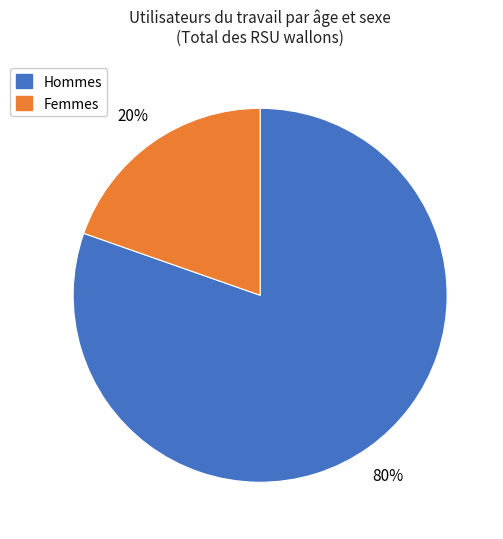

To the nearest percent, what is the average slice percentage?

50%